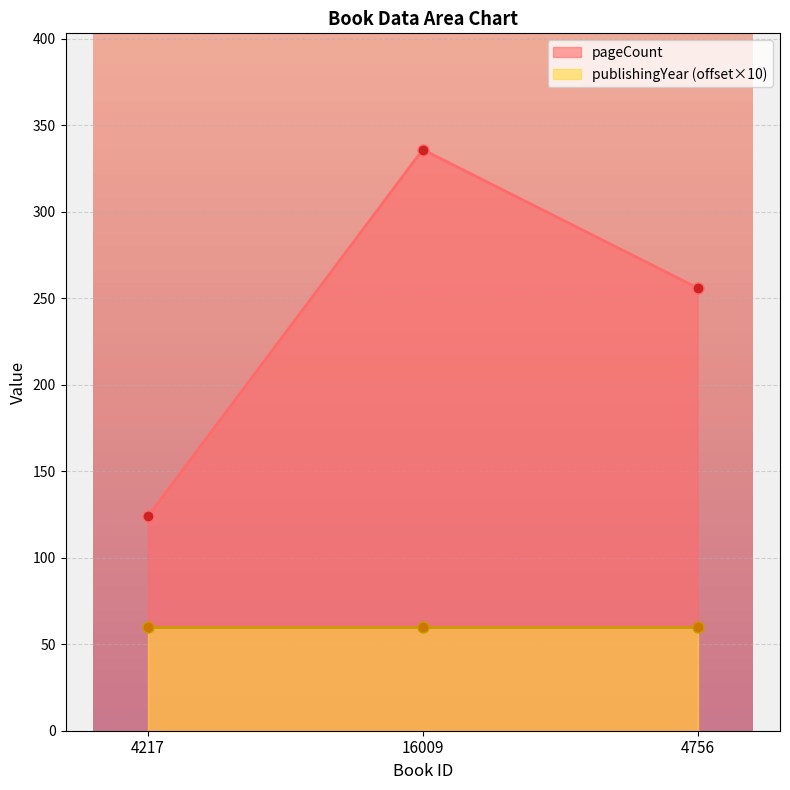

What is the difference between the values at 4217 and 4756?

132